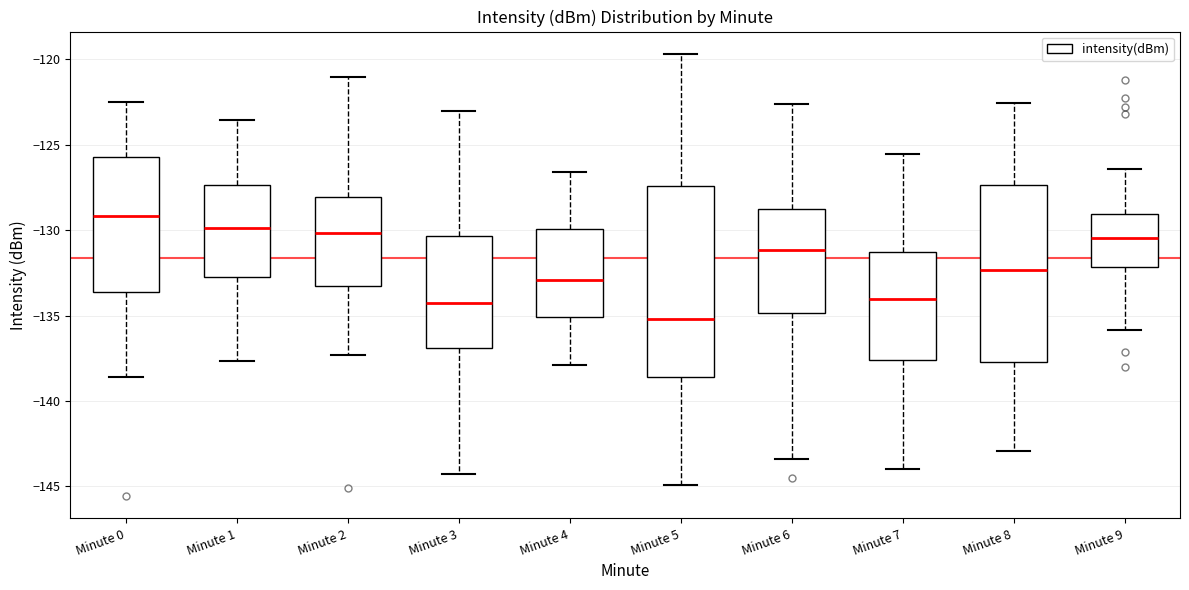

Reading left to right, transcribe this box plot: for each box, give where its median line is, the range the box spans, and where its two whiskers end, as read against the y-axis. The values are not printed on the chart, so give them approximately, as read against the axis.

Minute 0: median -129.0, box -133.5 to -125.5, whiskers -138.5 to -122.5
Minute 1: median -130.0, box -132.5 to -127.5, whiskers -137.5 to -123.5
Minute 2: median -130.0, box -133.5 to -128.0, whiskers -137.5 to -121.0
Minute 3: median -134.5, box -137.0 to -130.5, whiskers -144.5 to -123.0
Minute 4: median -133.0, box -135.0 to -130.0, whiskers -138.0 to -126.5
Minute 5: median -135.0, box -138.5 to -127.5, whiskers -145.0 to -119.5
Minute 6: median -131.0, box -135.0 to -129.0, whiskers -143.5 to -122.5
Minute 7: median -134.0, box -137.5 to -131.5, whiskers -144.0 to -125.5
Minute 8: median -132.5, box -137.5 to -127.5, whiskers -143.0 to -122.5
Minute 9: median -130.5, box -132.0 to -129.0, whiskers -136.0 to -126.5